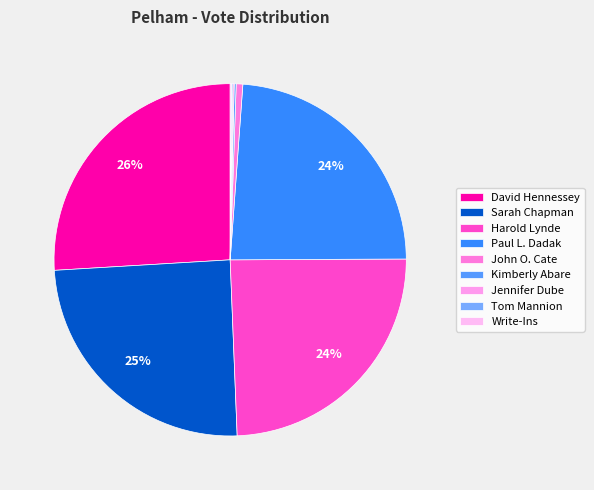

Which slice is the smallest?

Jennifer Dube